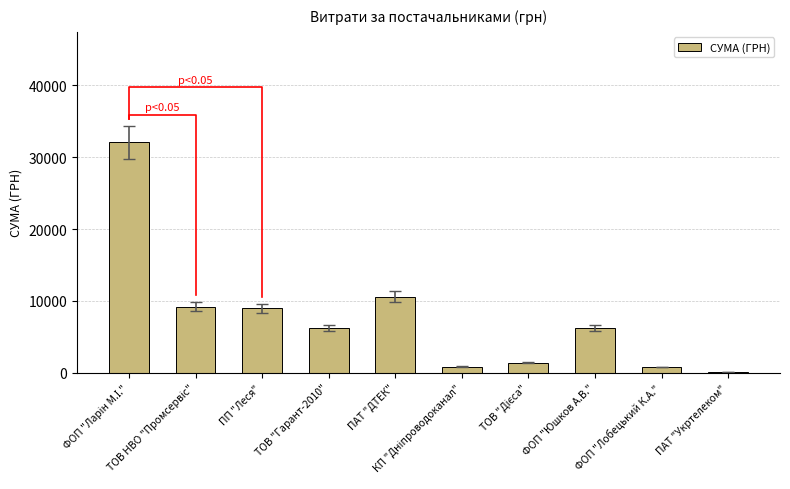

How many data points are less than 6221?

5